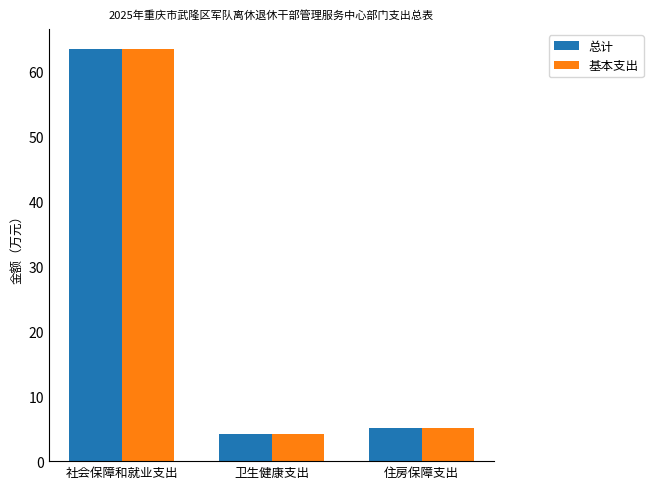

What value does the 基本支出 series have at 卫生健康支出?

4.2